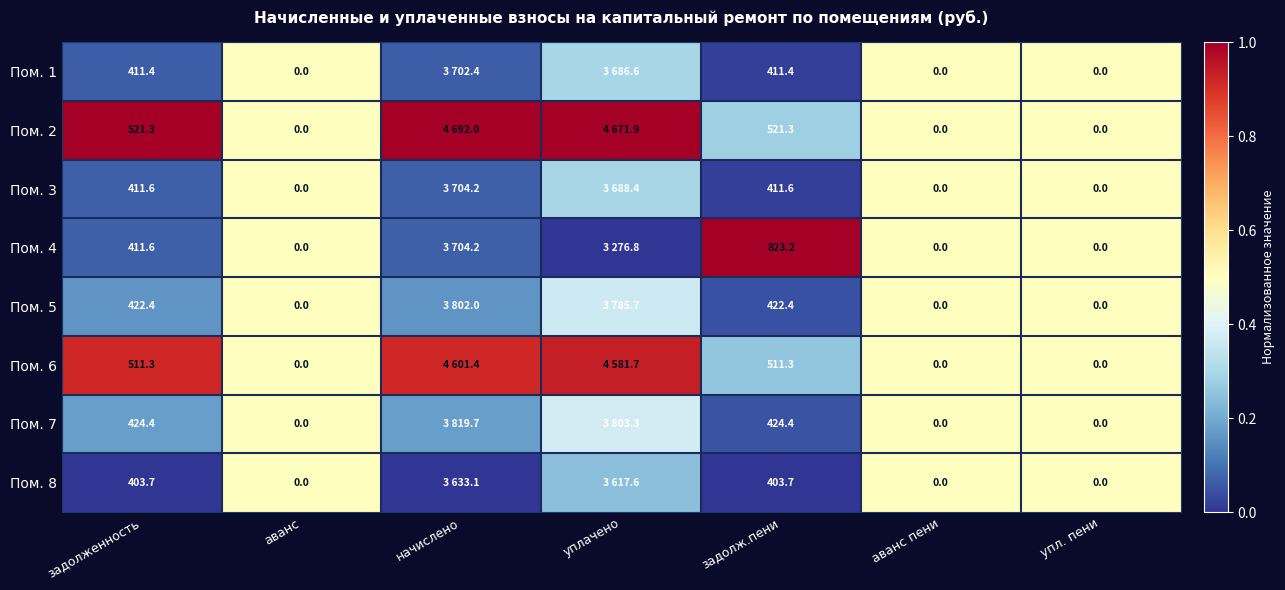

What is the average value of the Пом. 3 series?

0.3